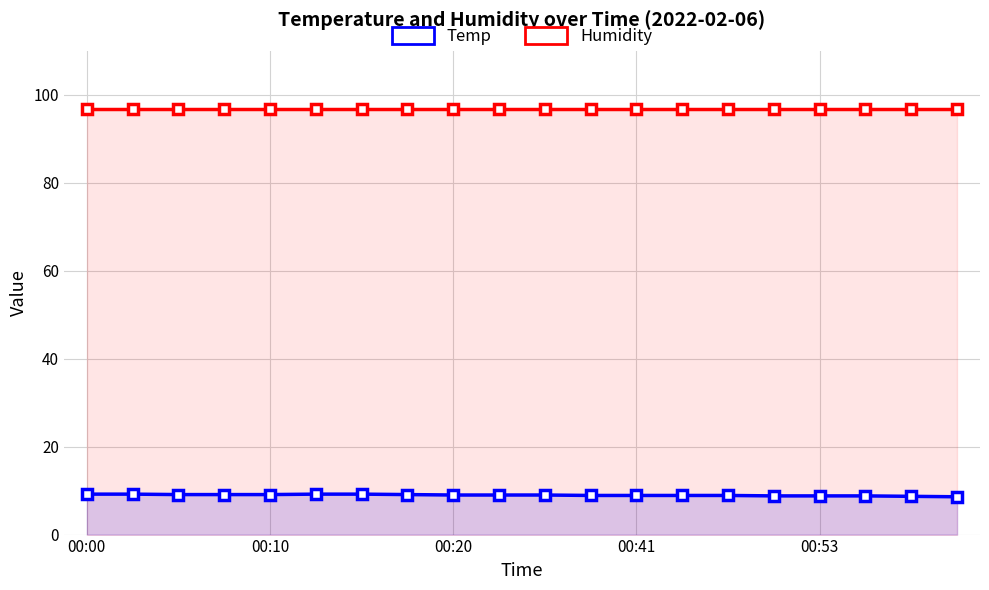

Rank the categories by Temp value from highest to lowest.

00:00, 00:10, 5, 6, 00:20, 00:41, 00:53, 7, 8, 9, 10, 11, 12, 13, 14, 15, 16, 17, 18, 19